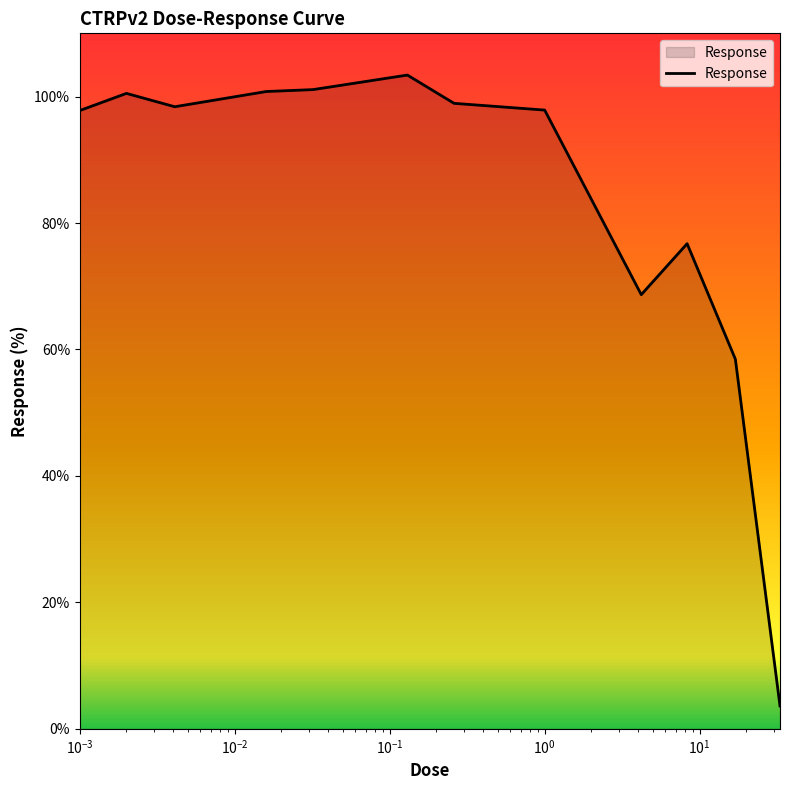

What is the difference between the maximum and minimum values?

99.8